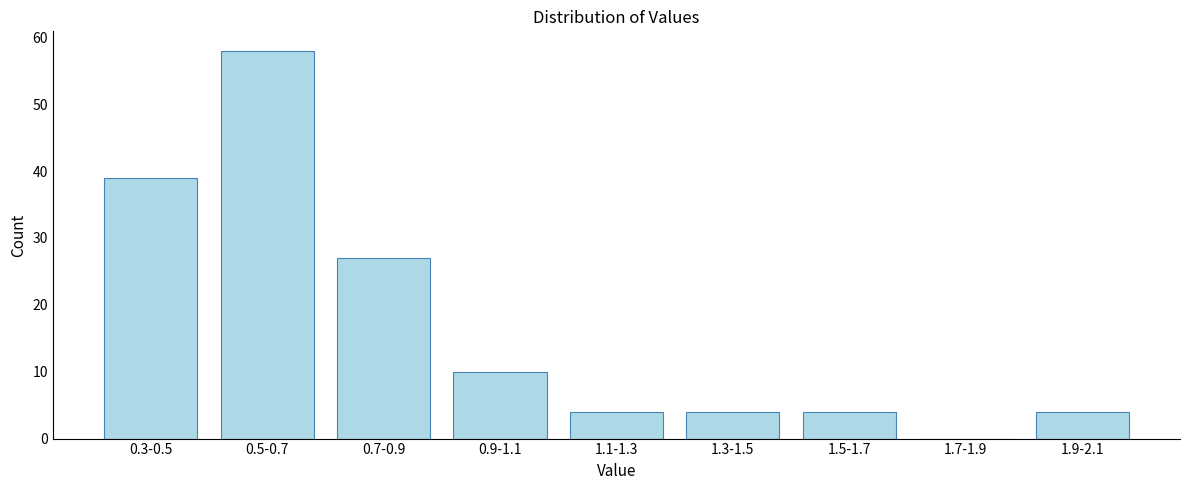

Reading left to right, transcribe all the data shown in this chart.

0.3-0.5=39	0.5-0.7=58	0.7-0.9=27	0.9-1.1=10	1.1-1.3=4	1.3-1.5=4	1.5-1.7=4	1.7-1.9=0	1.9-2.1=4